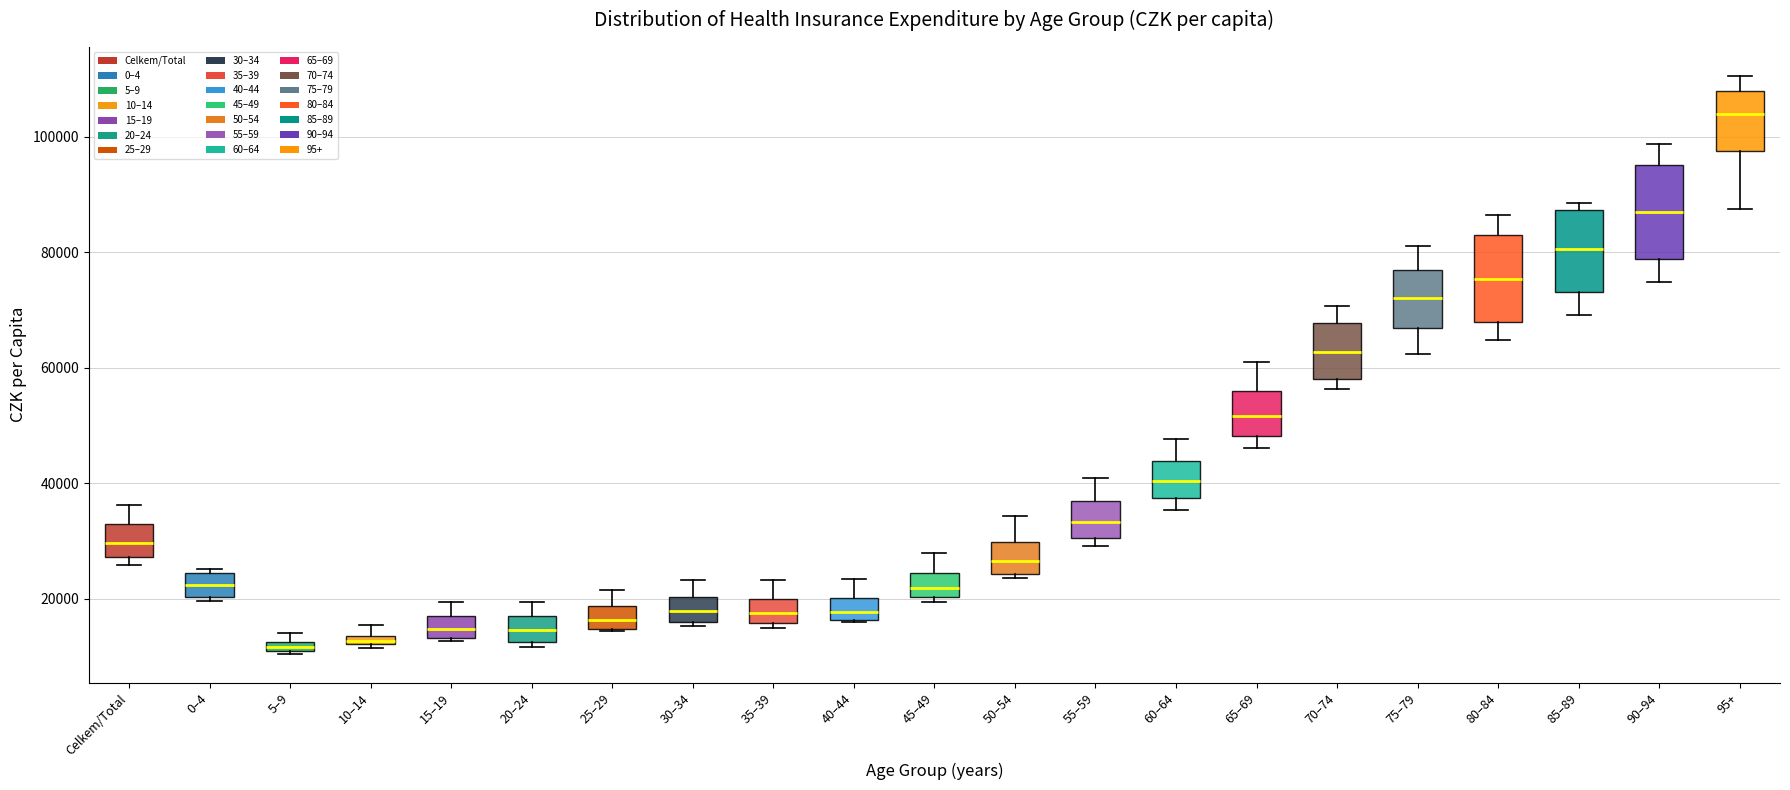

Where does the lower whisker of the box for 60–64 end on the y-axis? The values are not printed on the chart, so give them approximately, as read against the axis.

36000